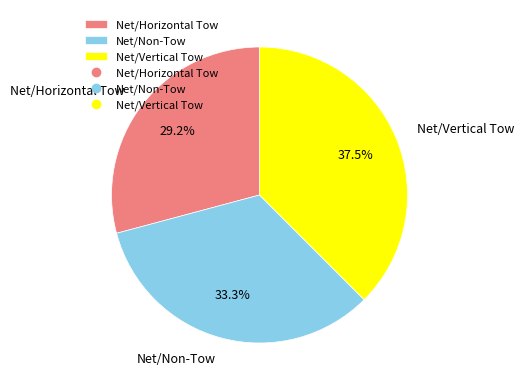

True or false: Net/Vertical Tow accounts for 52% of the total.

False